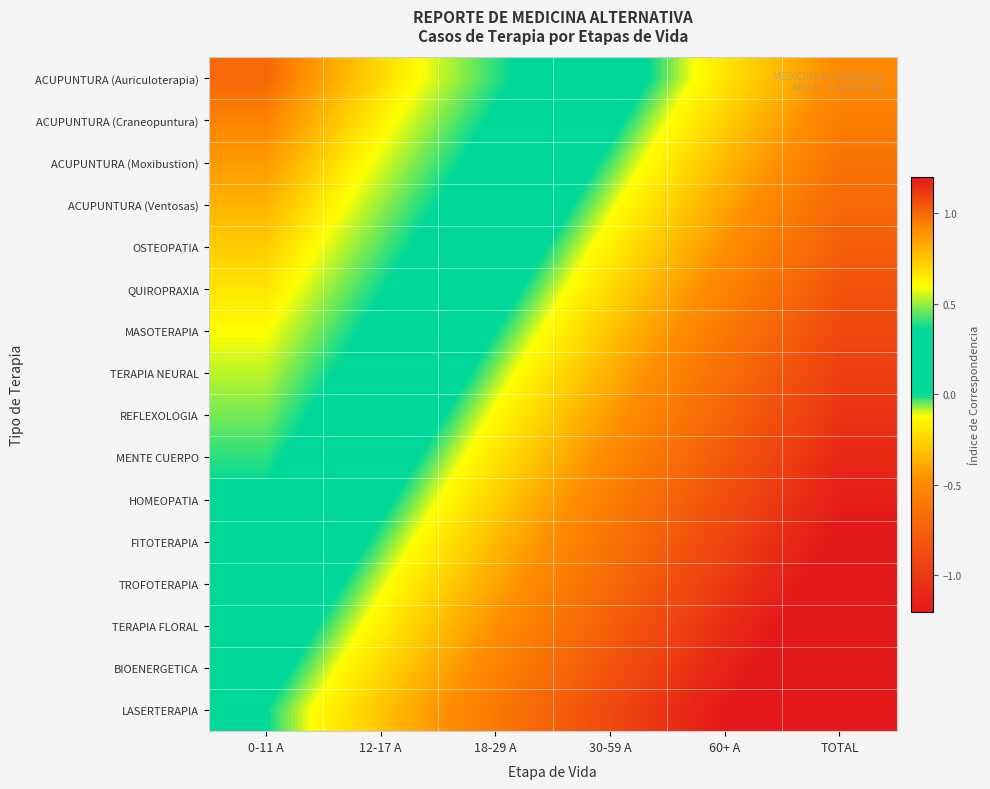

What is the total value across all series at 18-29 A?

-1.6